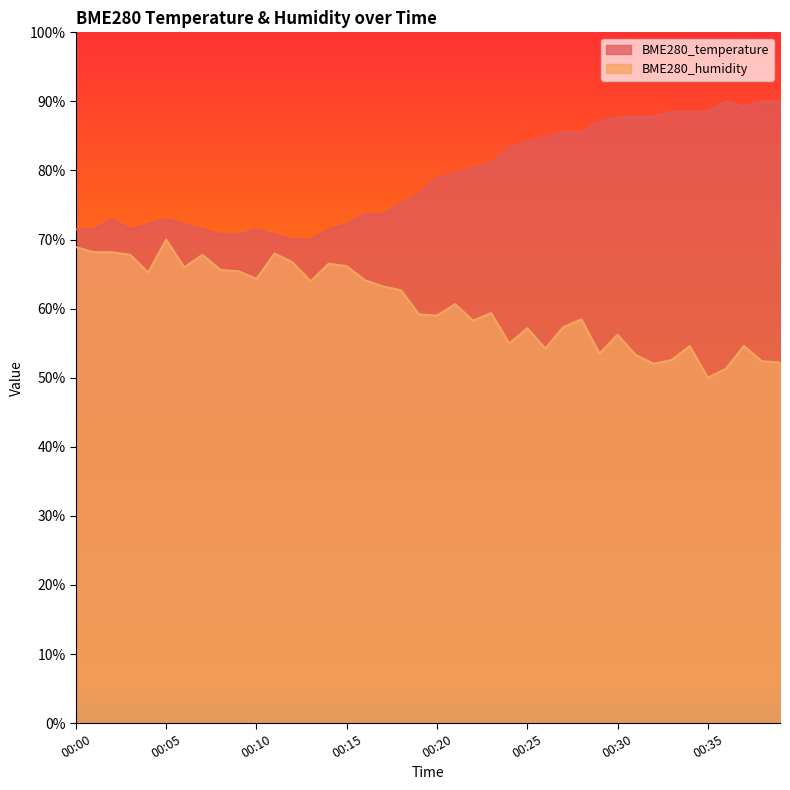

Which series has the largest range (max minus min)?

BME280_humidity